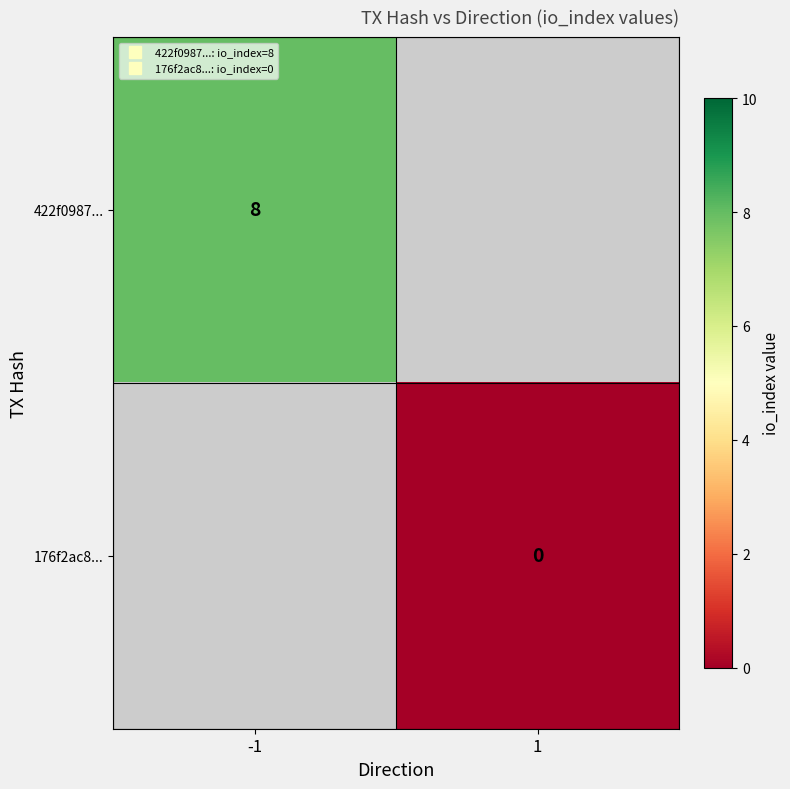

At which label does 422f0987... reach its peak?

-1